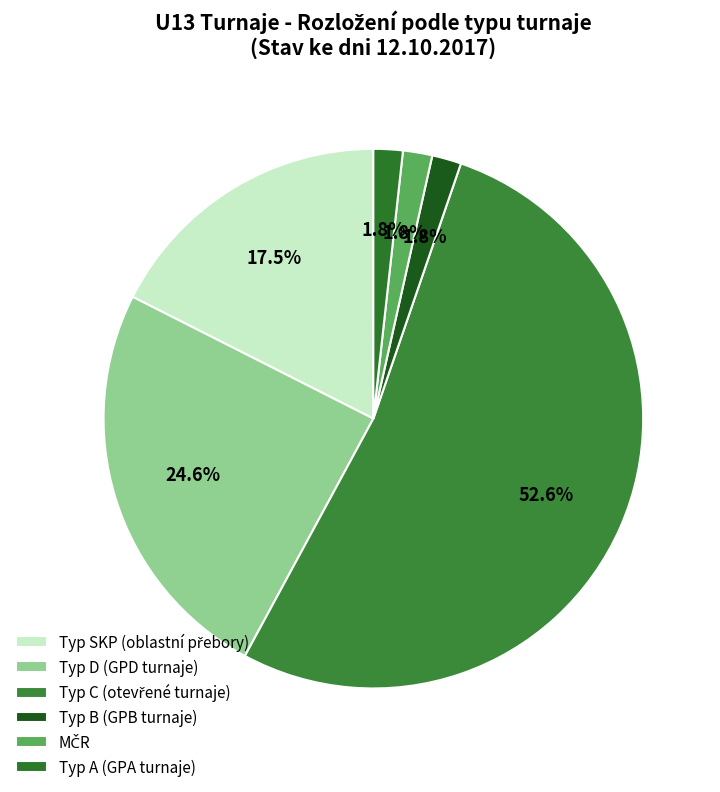

How many segments does this pie chart have?

6